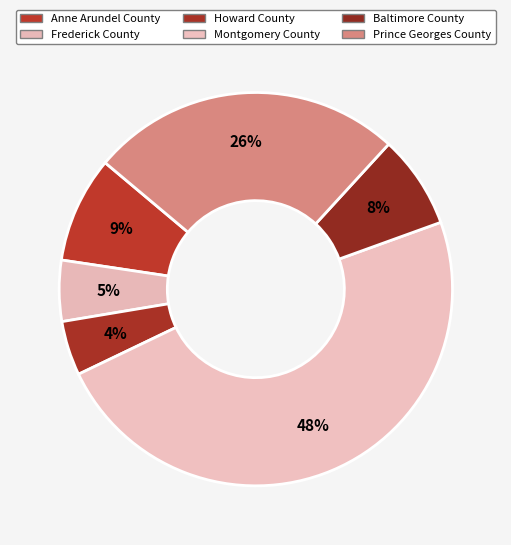

To the nearest percent, what is the difference between the largest and smallest slice percentages?

44%